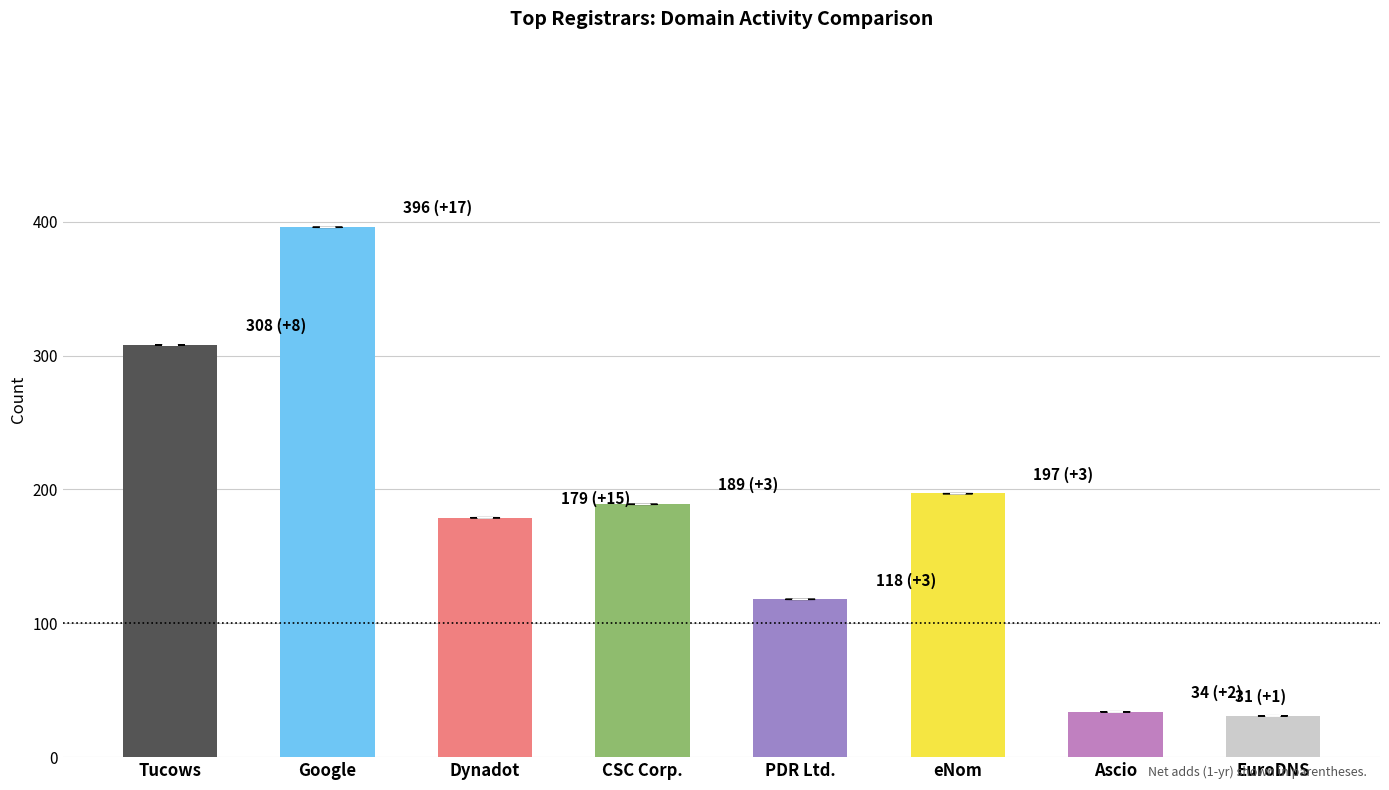

How many series are shown in this chart?

1